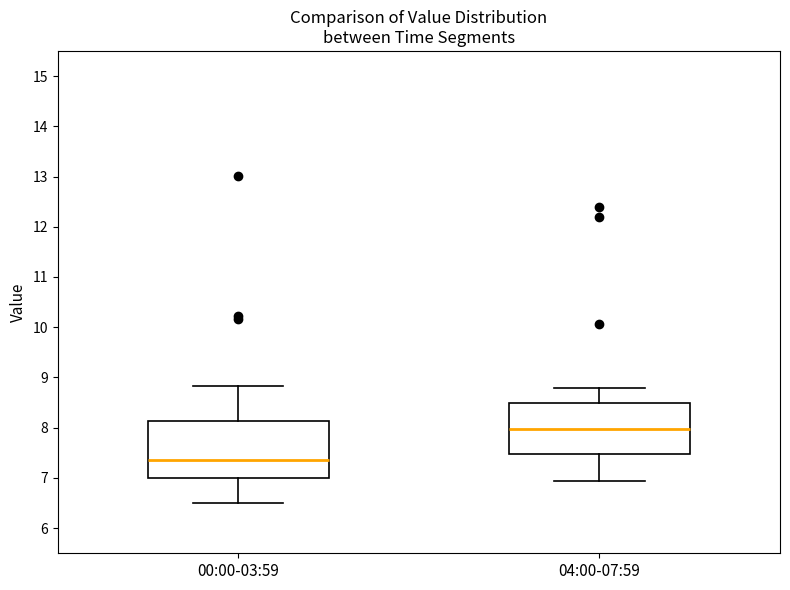

Where does the upper whisker of the box for 04:00-07:59 end on the y-axis? The values are not printed on the chart, so give them approximately, as read against the axis.

8.8